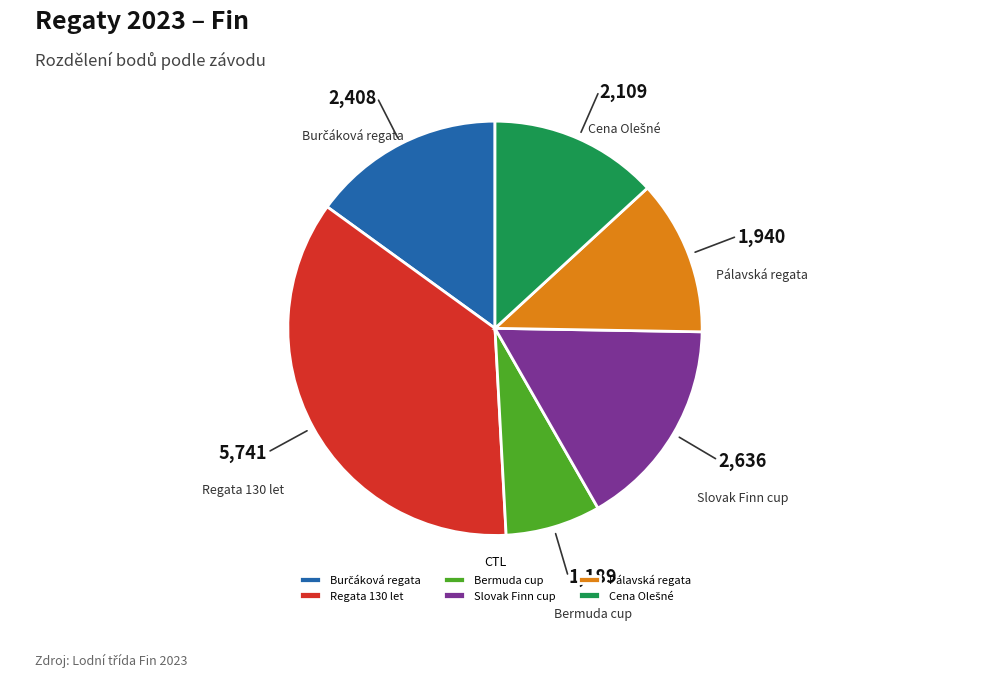

Between Slovak Finn cup and Regata 130 let, which is larger?

Regata 130 let